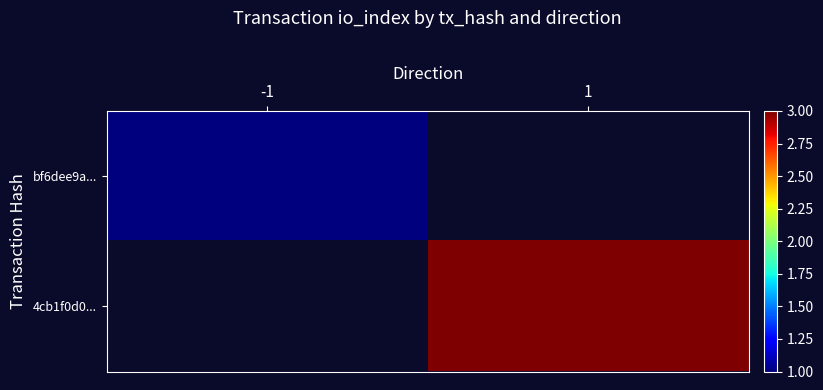

Rank the categories by bf6dee9a... value from lowest to highest.

-1, 1